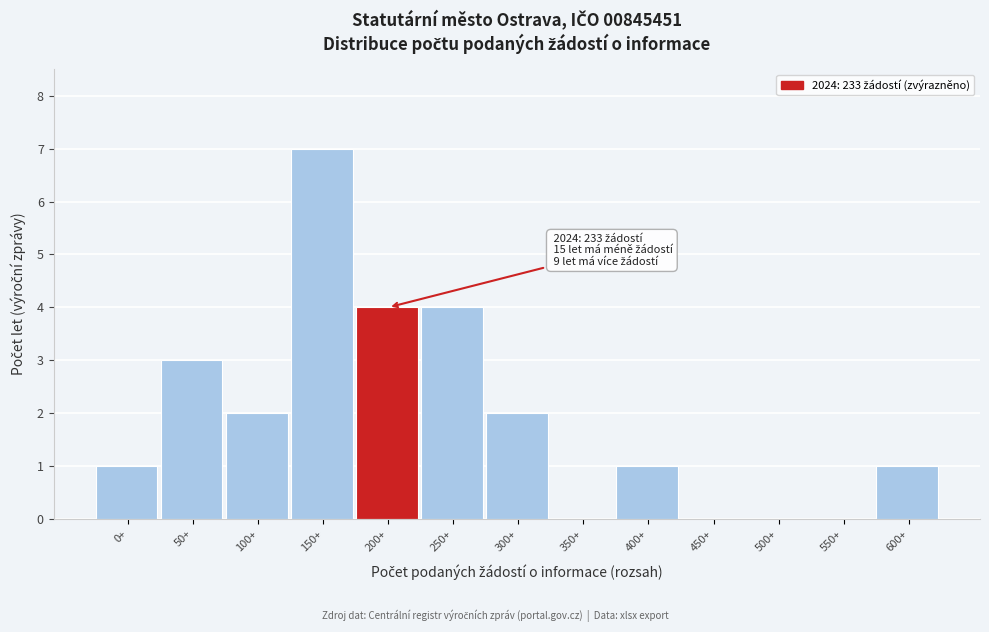

Reading left to right, what are all the values shown in this chart?

0+=1	50+=3	100+=2	150+=7	200+=4	250+=4	300+=2	350+=0	400+=1	450+=0	500+=0	550+=0	600+=1